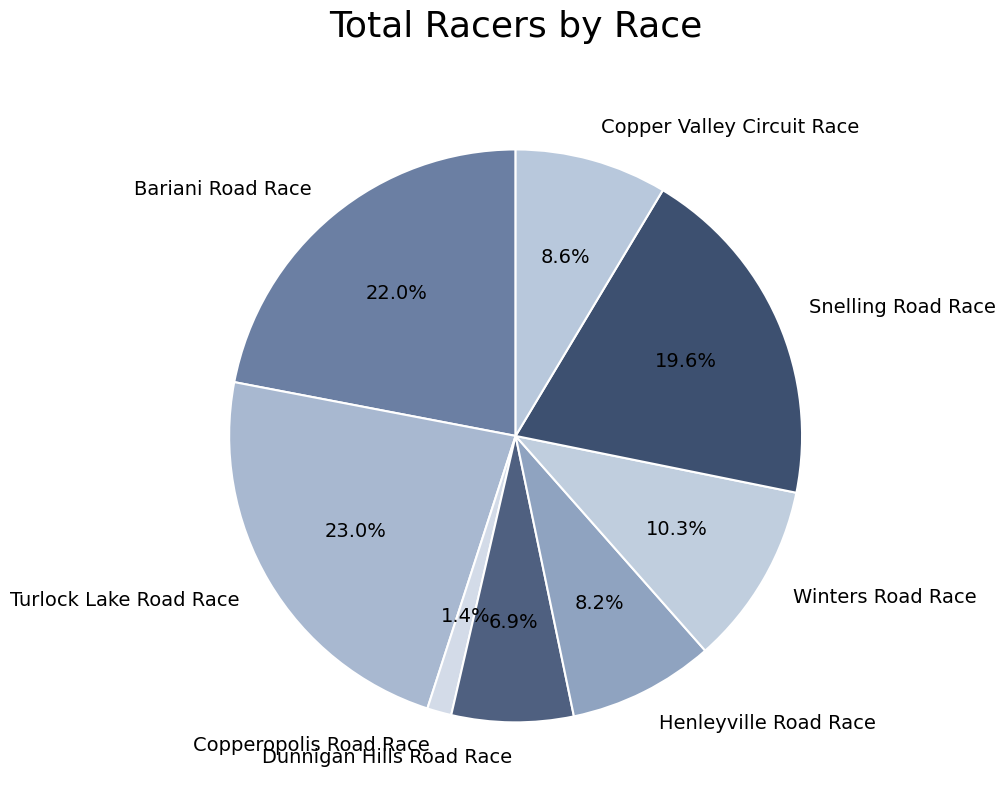

To the nearest percent, what is the difference between the largest and smallest slice percentages?

22%